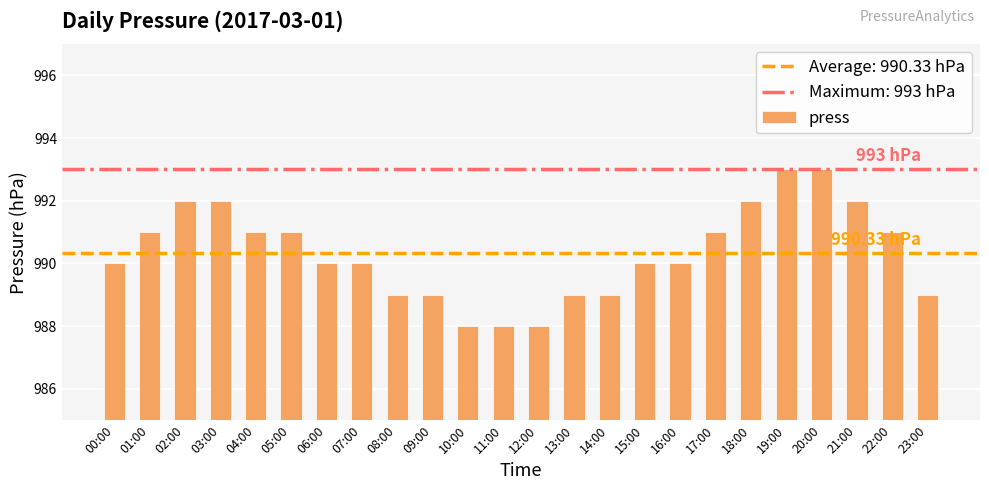

What is the label of the 19th bar from the right?

05:00